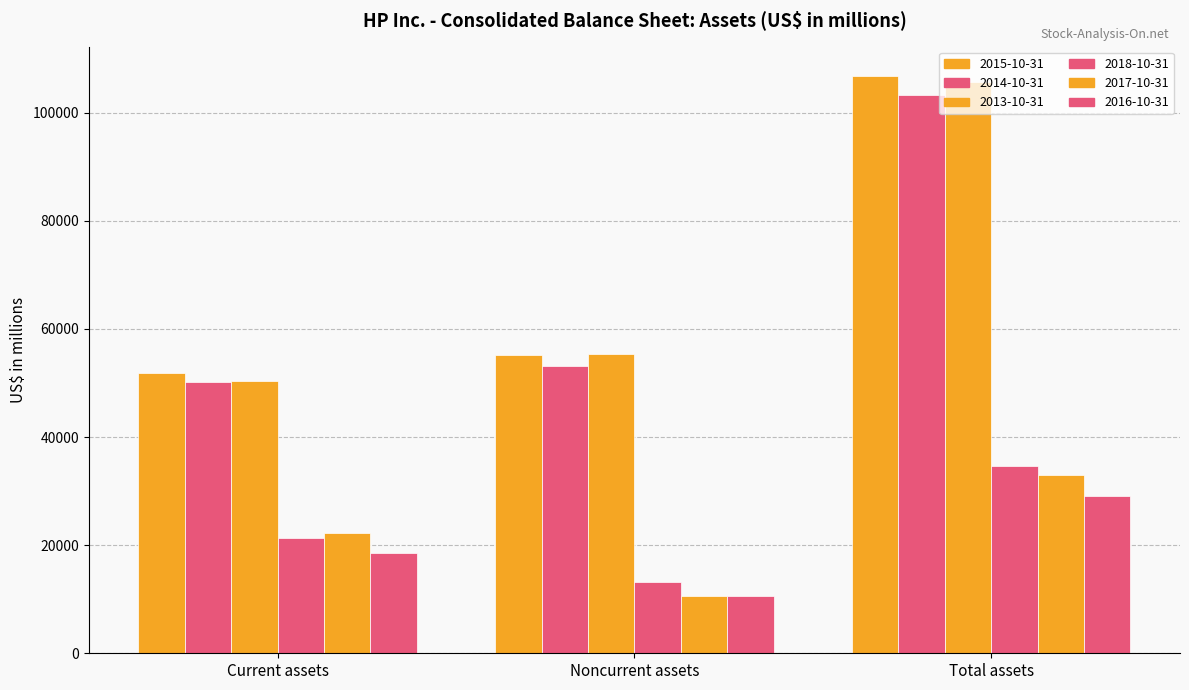

Are the bars horizontal?

No